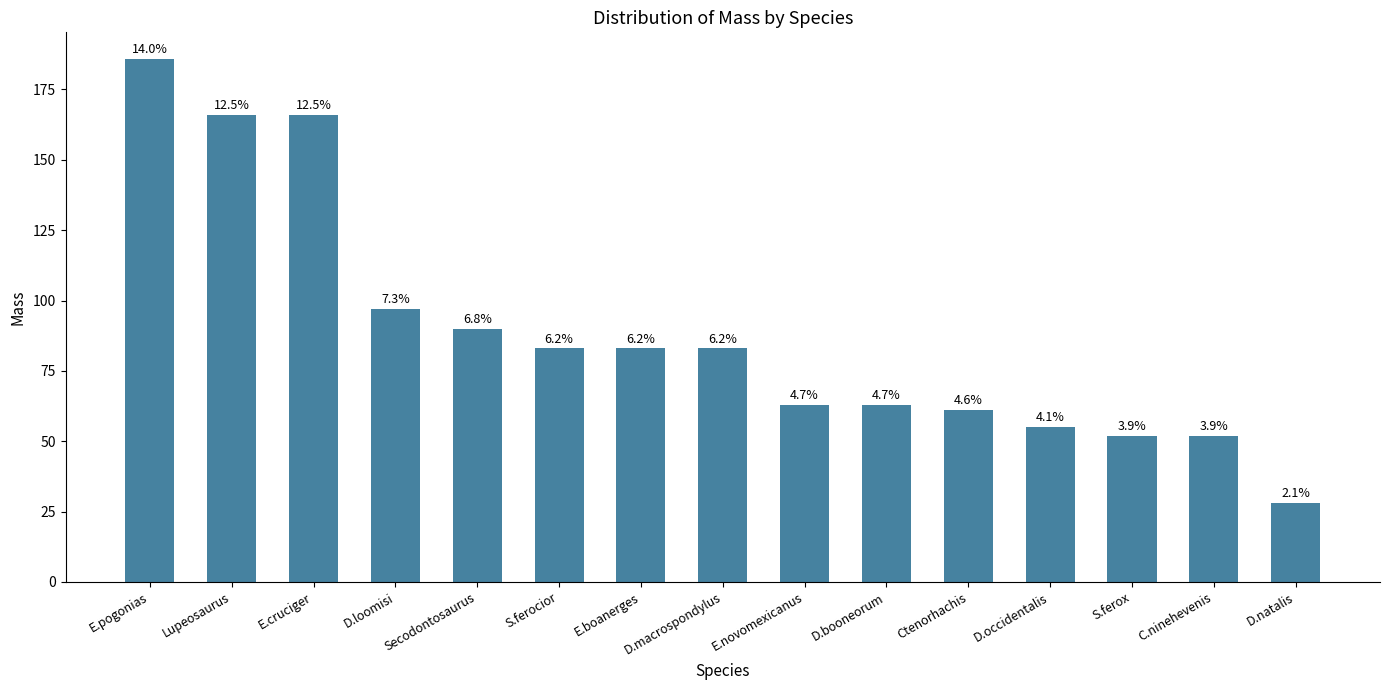

Which has a higher value, D.natalis or E.cruciger?

E.cruciger